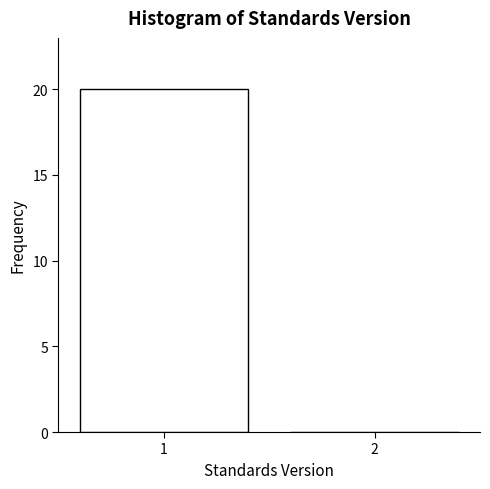

Reading left to right, list all the values displayed in this chart.

1=20	2=0